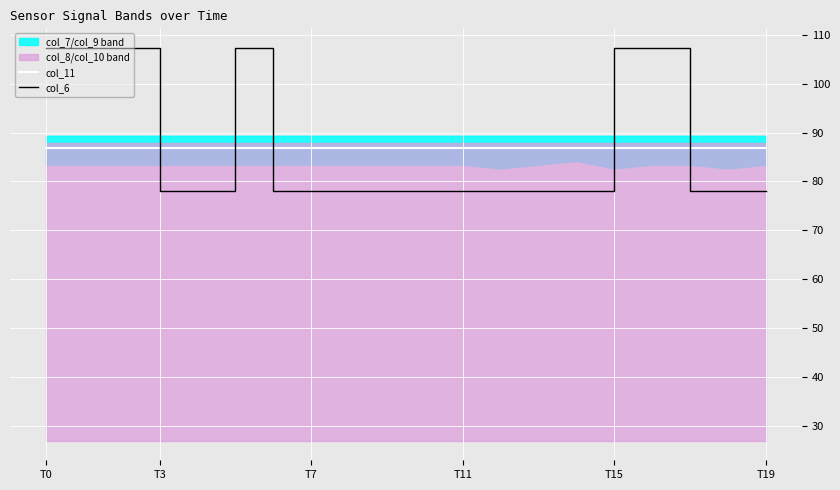

How many lines are shown in the chart?

2